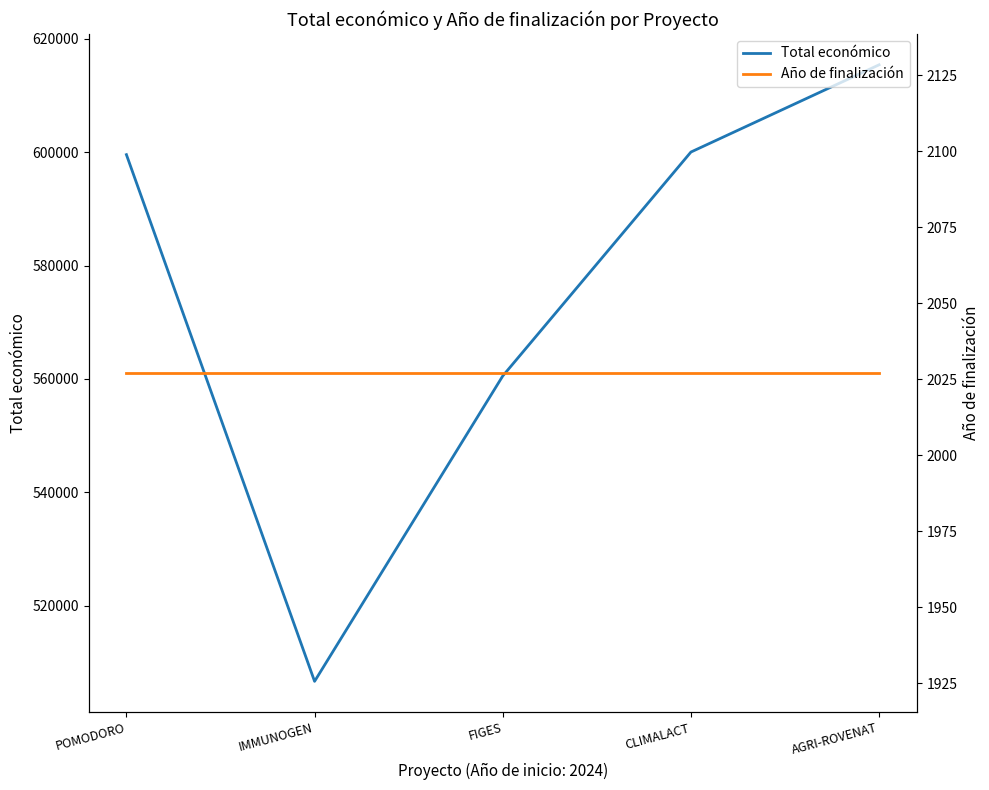

Reading left to right, extract all data points from this chart.

Total económico: 599540	506703	560529	600000	615375
Año de finalización: 2027	2027	2027	2027	2027